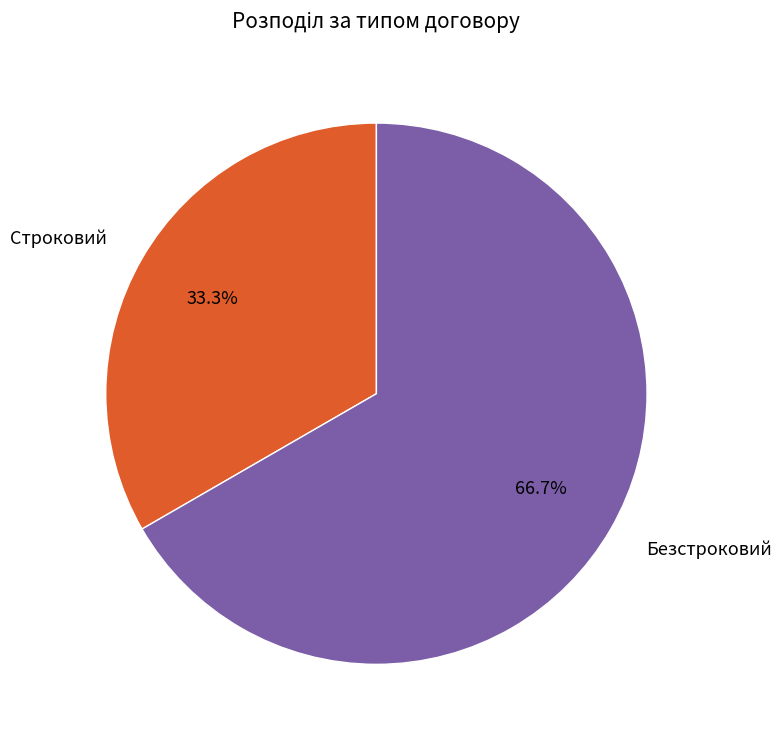

Rank the categories by value from lowest to highest.

Строковий, Безстроковий